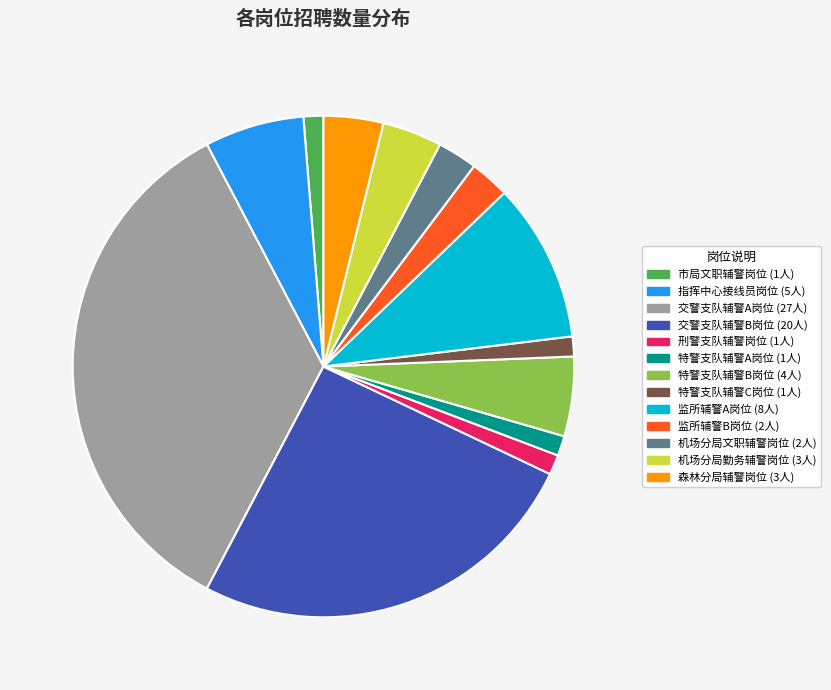

Is it true that 机场分局勤务辅警岗位 is 4% of the pie?

True